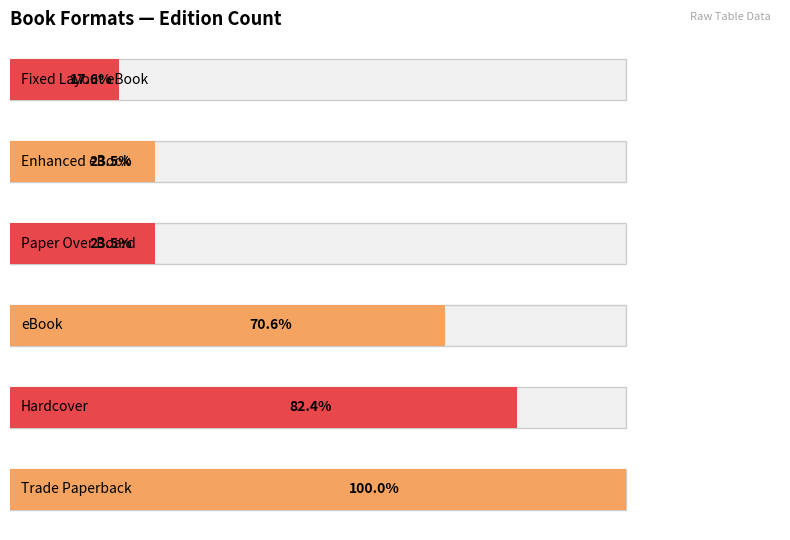

What is the label of the 2nd bar from the right?

Enhanced eBook